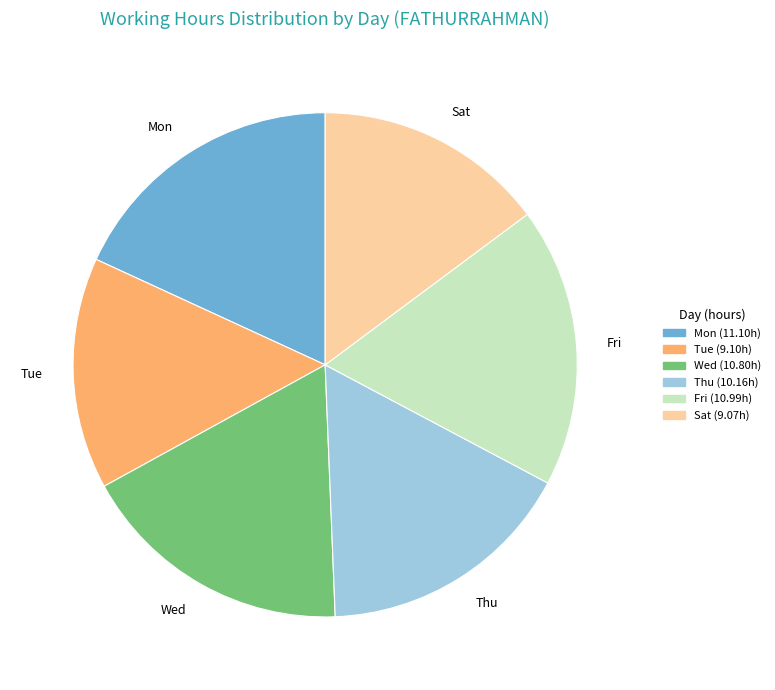

What is the ratio of the value at Mon to the value at Fri?

1.0